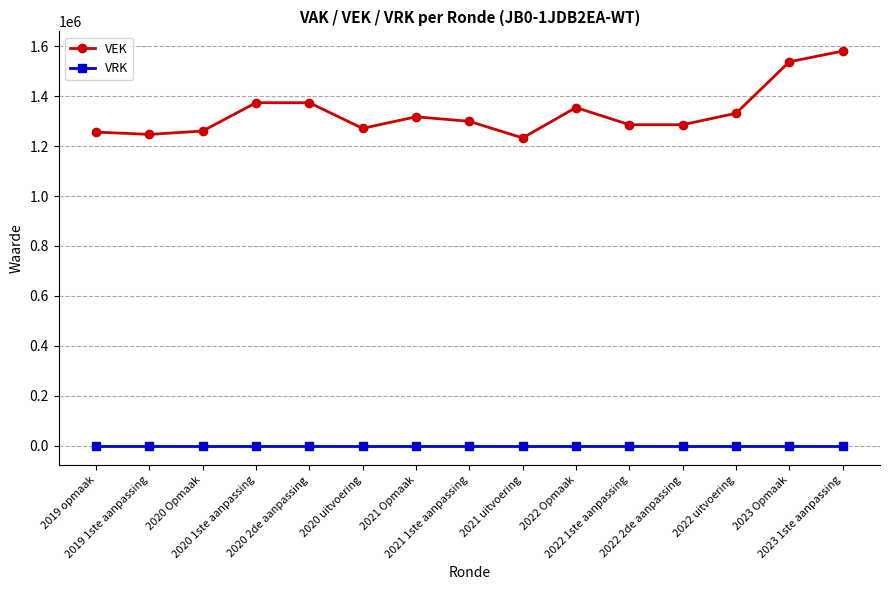

How many distinct data groups are displayed?

2